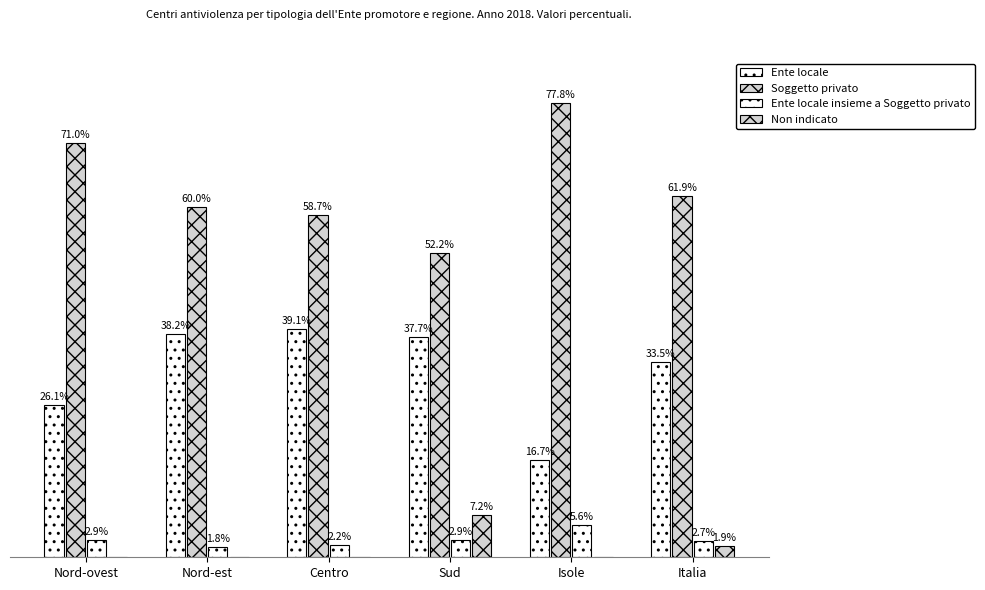

List the labels in order of Ente locale insieme a Soggetto privato value, largest first.

Isole, Nord-ovest, Sud, Italia, Centro, Nord-est